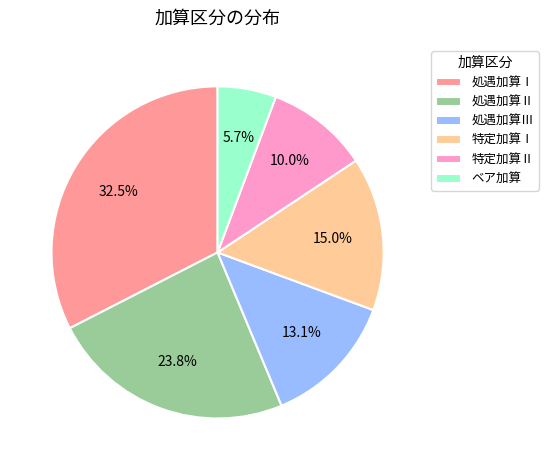

To the nearest percent, what percentage of the pie is 特定加算Ⅰ?

15%